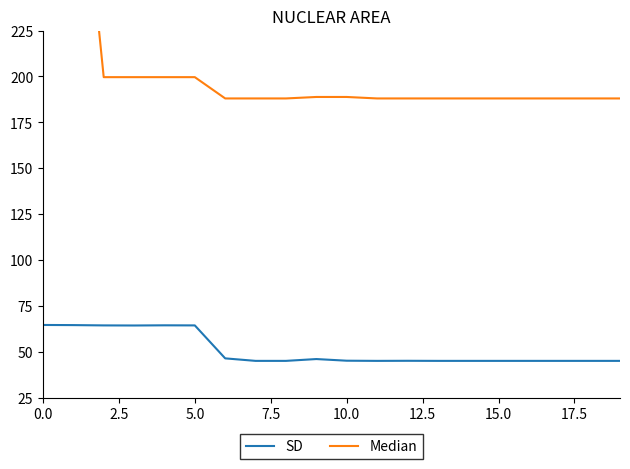

At 0.0, list the series in order from largest to smallest.

Median, SD